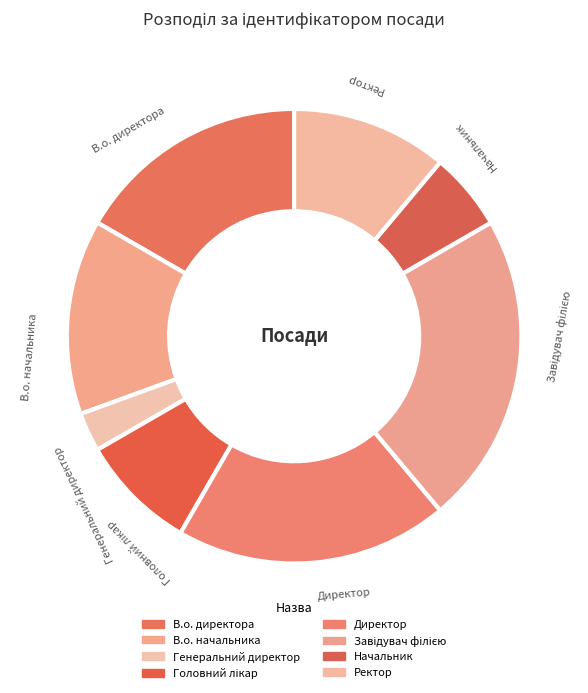

How many segments does this pie chart have?

8